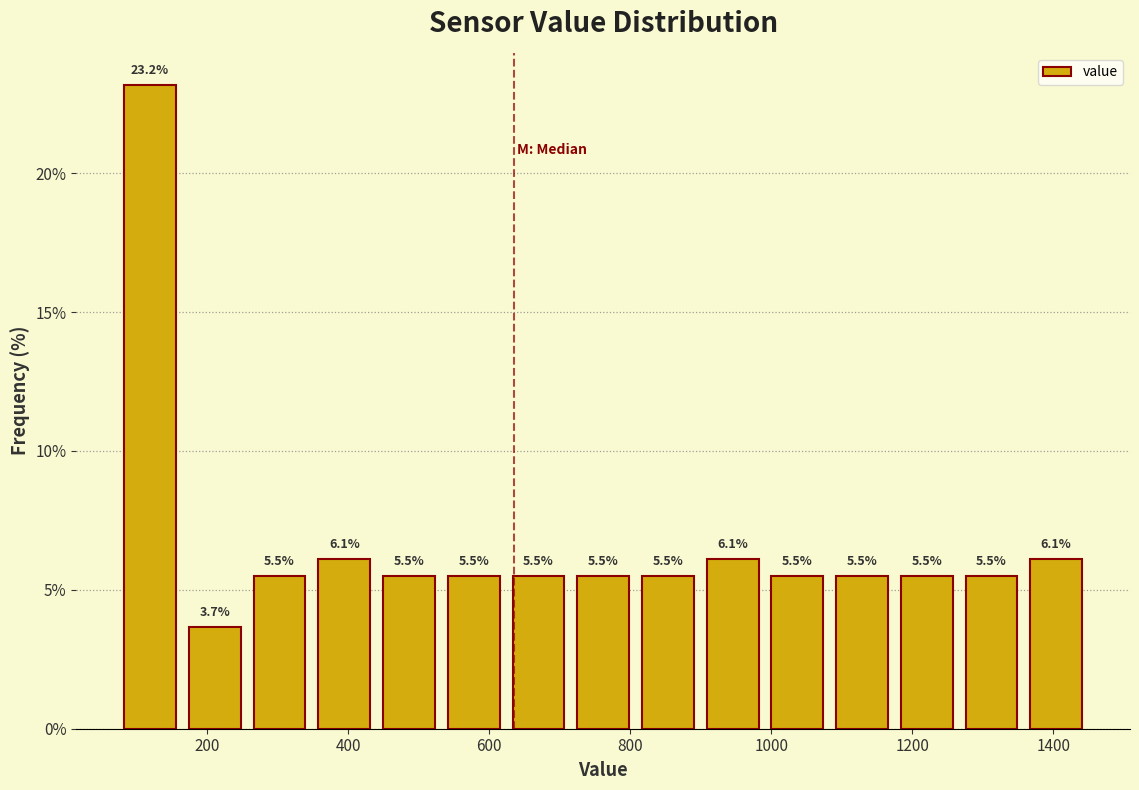

What is the height of the bar covering 340 to 440 on the x-axis? The bar edges are not printed on the chart, so give them approximately, as read against the axis.

6.1